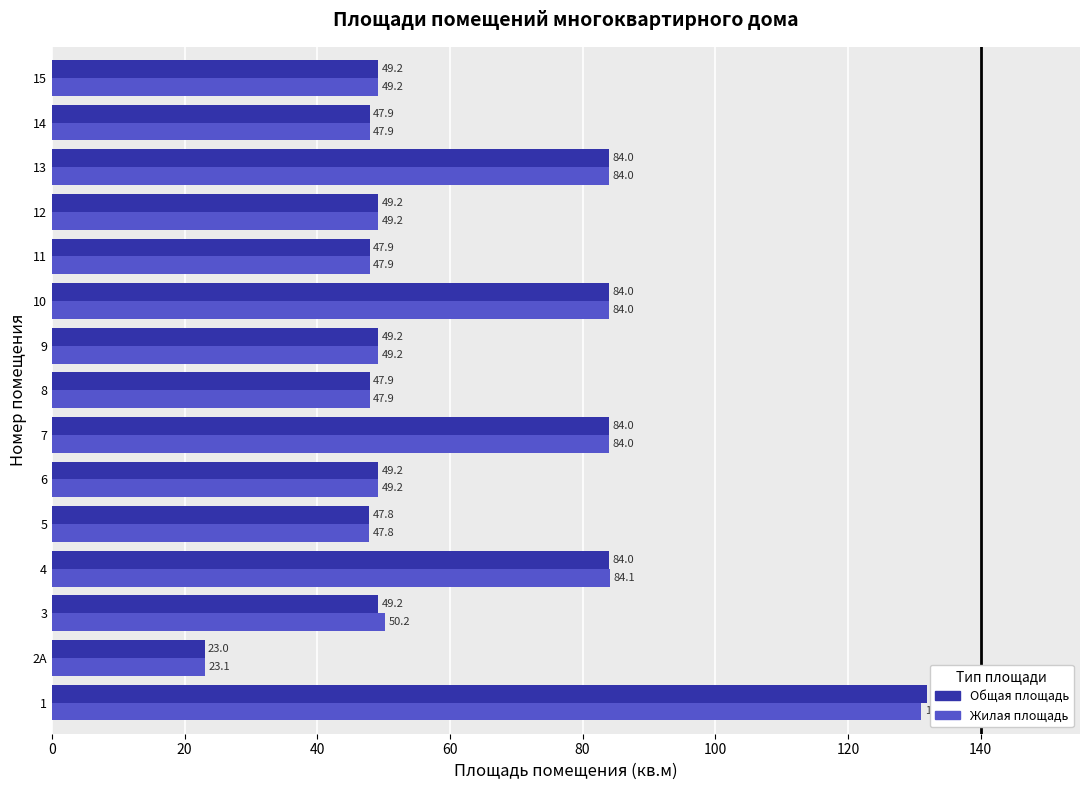

Which series has the largest total across all categories?

Жилая площадь